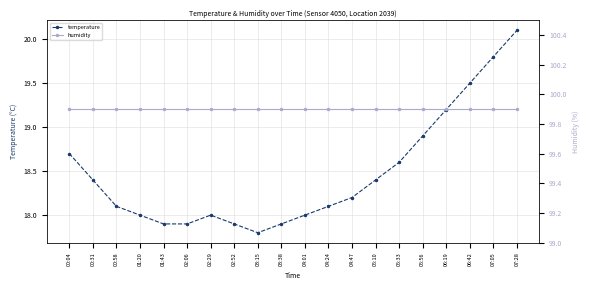

What are all the series names shown in the legend?

temperature, humidity